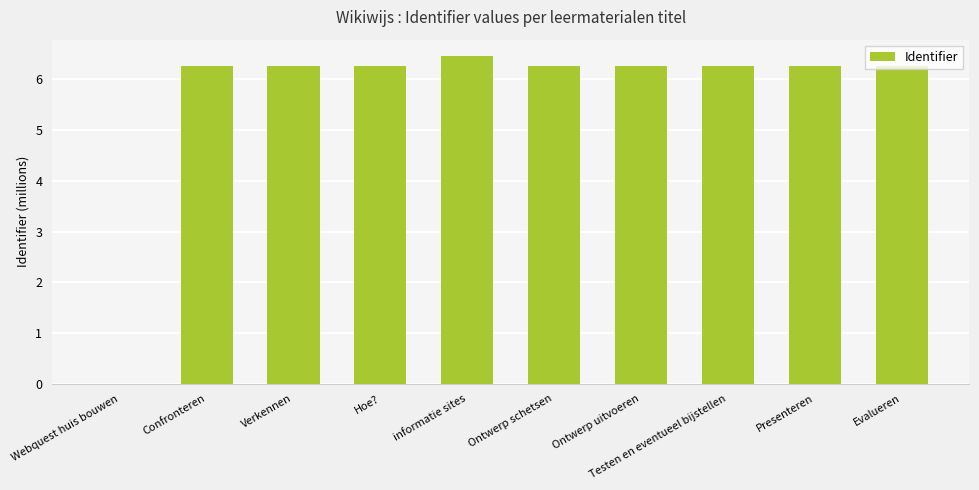

Reading left to right, transcribe all the data shown in this chart.

0.0	6.3	6.3	6.3	6.5	6.3	6.3	6.3	6.3	6.3